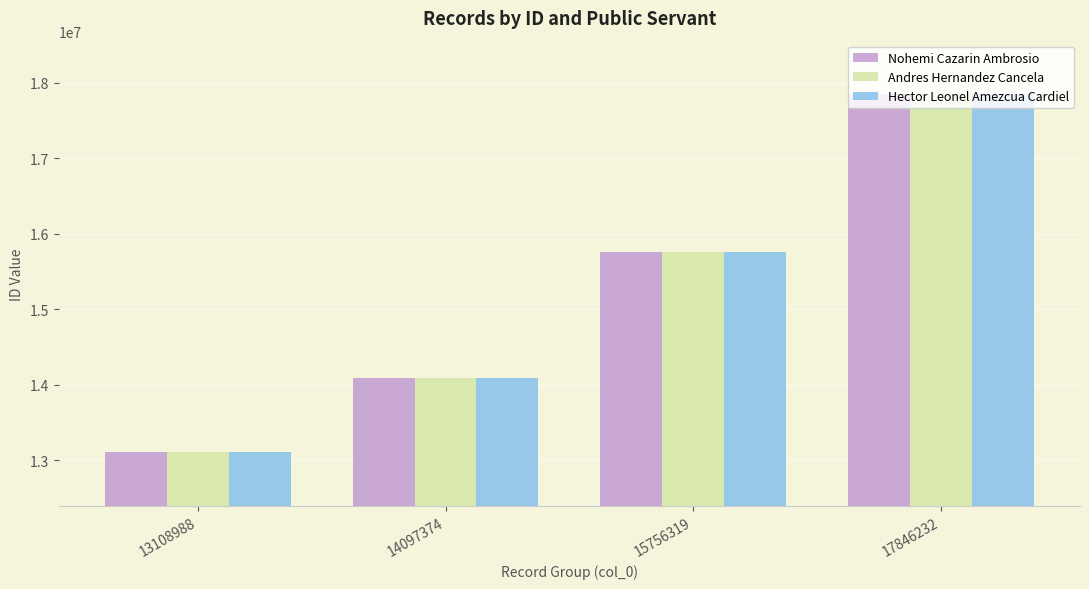

List the labels in order of Andres Hernandez Cancela value, smallest first.

13108988, 14097374, 15756319, 17846232